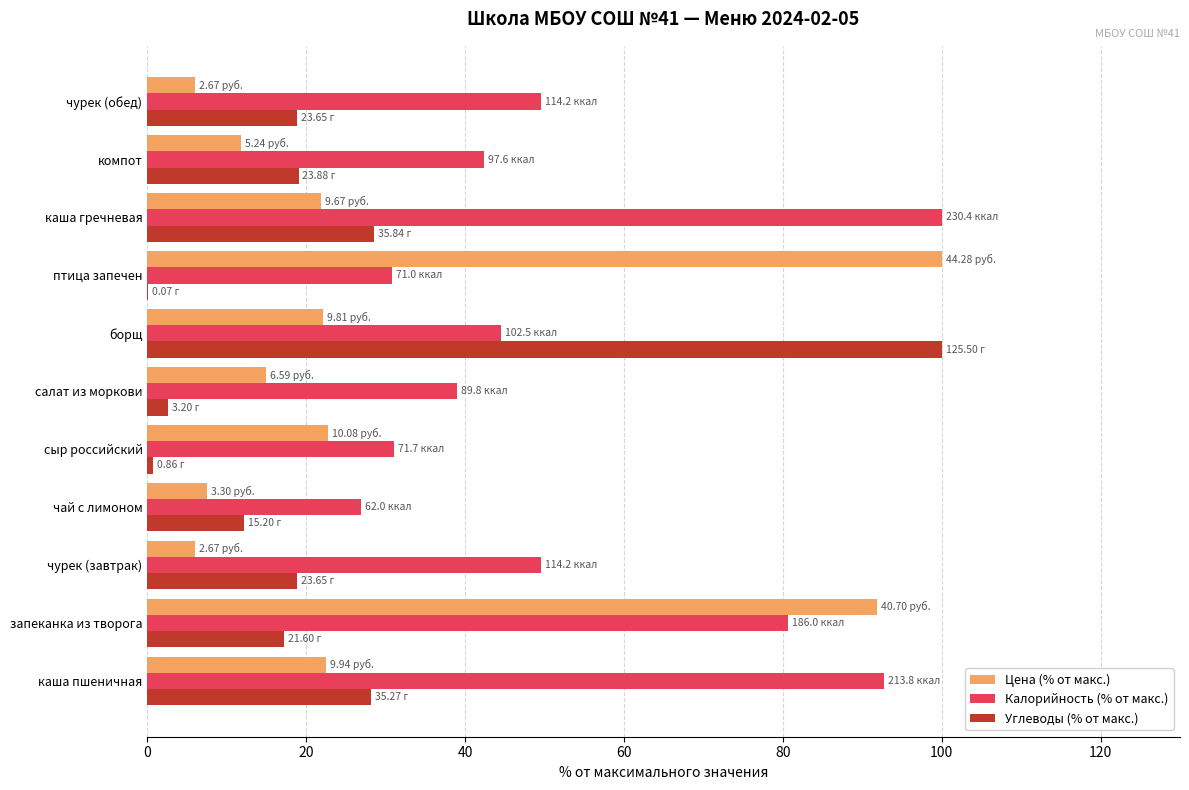

At which category is the sum across all series the highest?

запеканка из творога